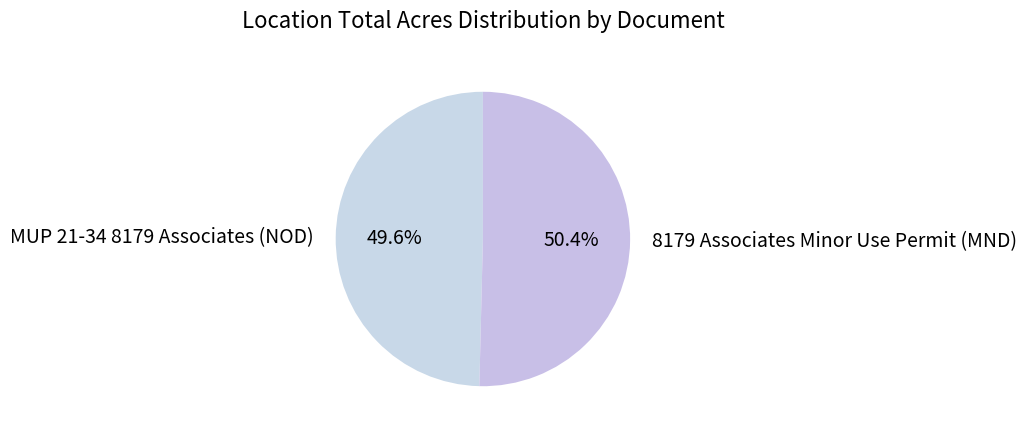

Is it true that 8179 Associates Minor Use Permit (MND) is 41% of the pie?

False